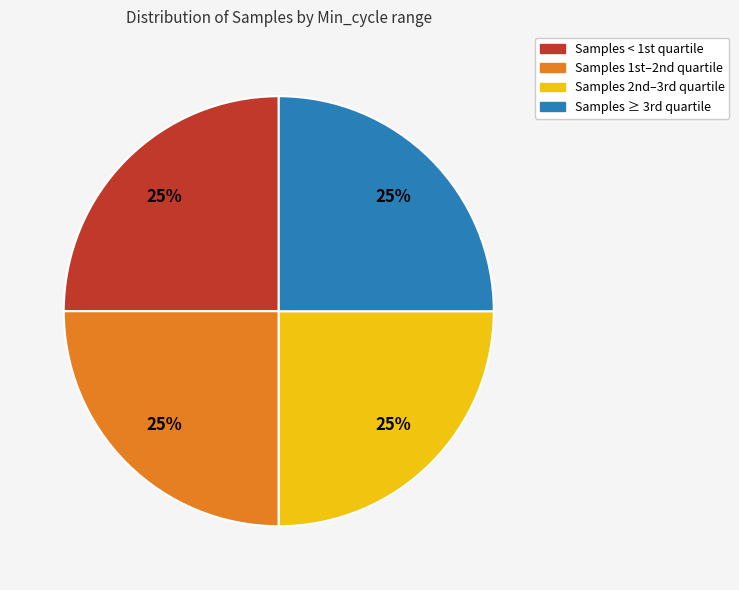

Is there a majority slice in this chart?

No